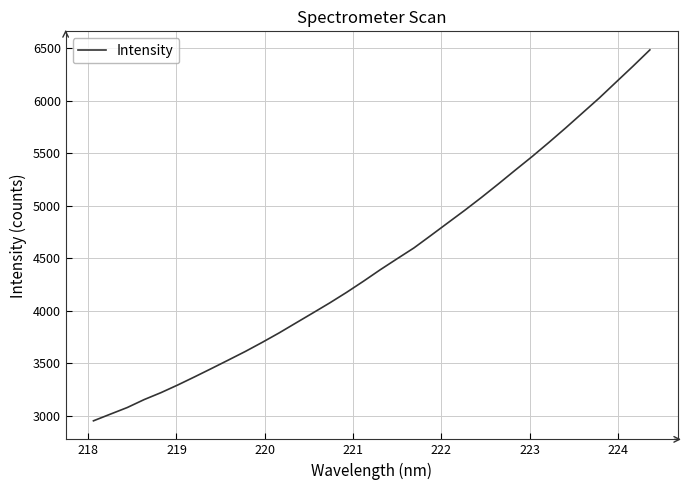

What is the difference between the maximum and minimum values?

3532.2